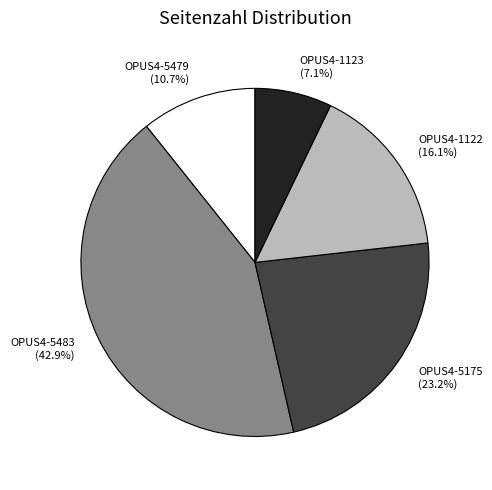

Count the number of slices in the pie.

5